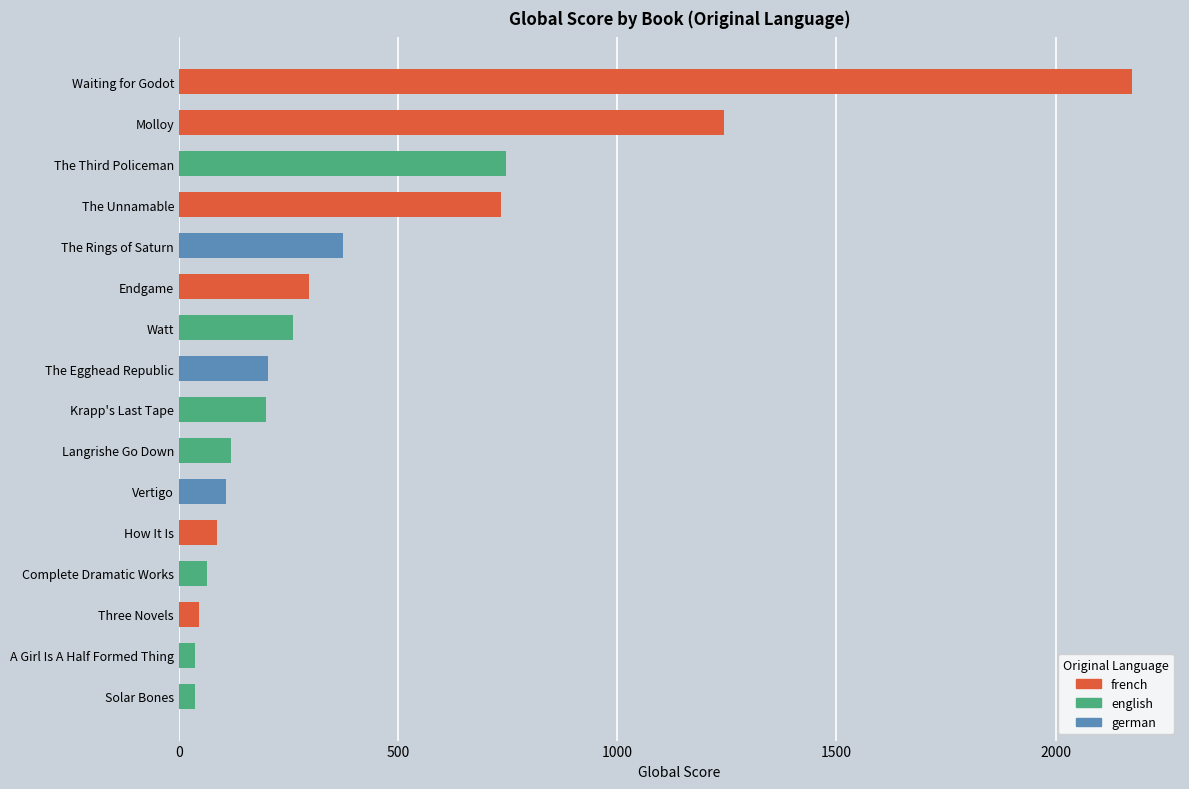

How many data points are above 204?

7